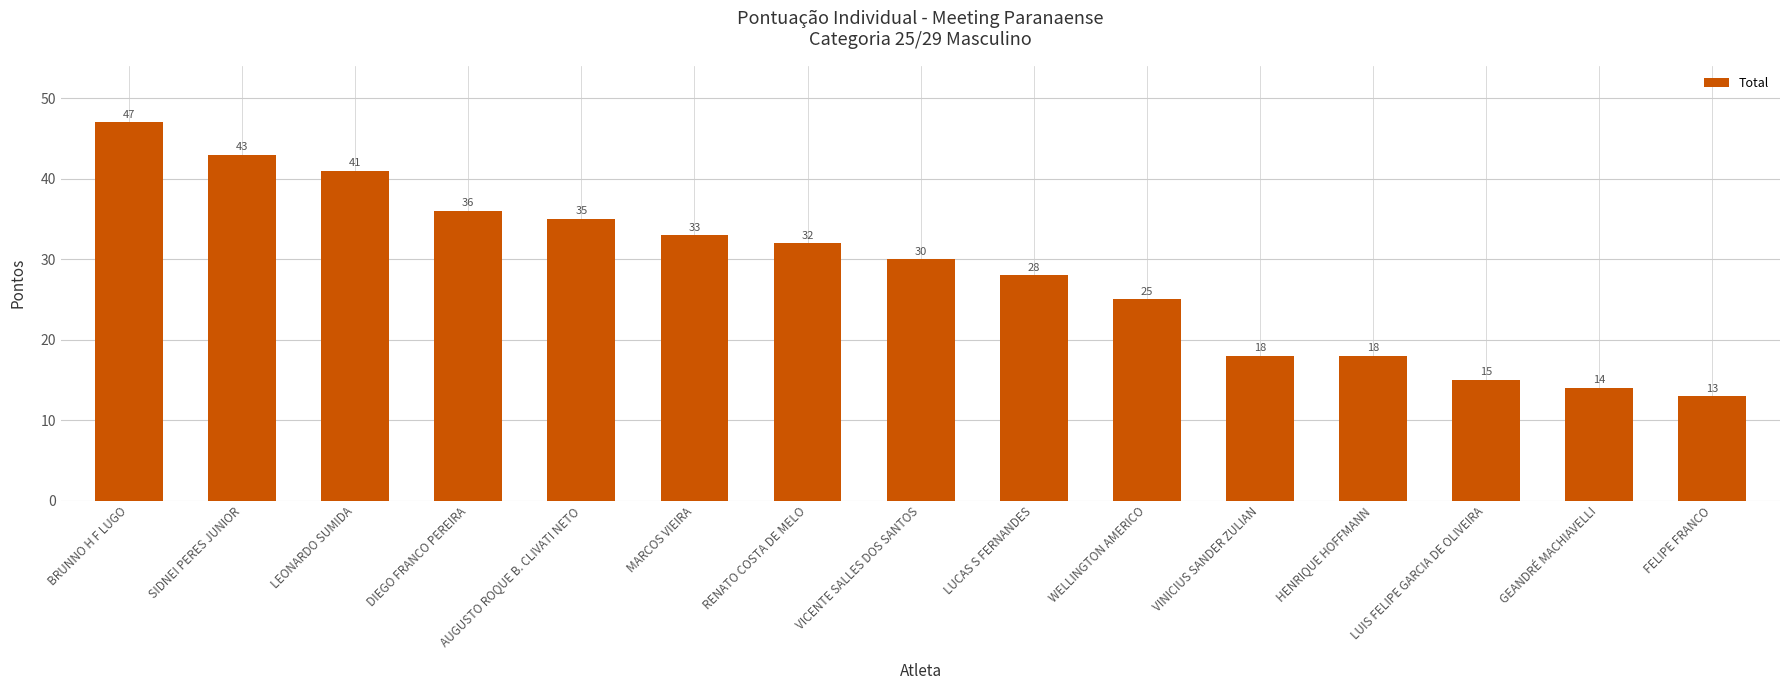

What is the label of the 13th bar from the right?

LEONARDO SUMIDA